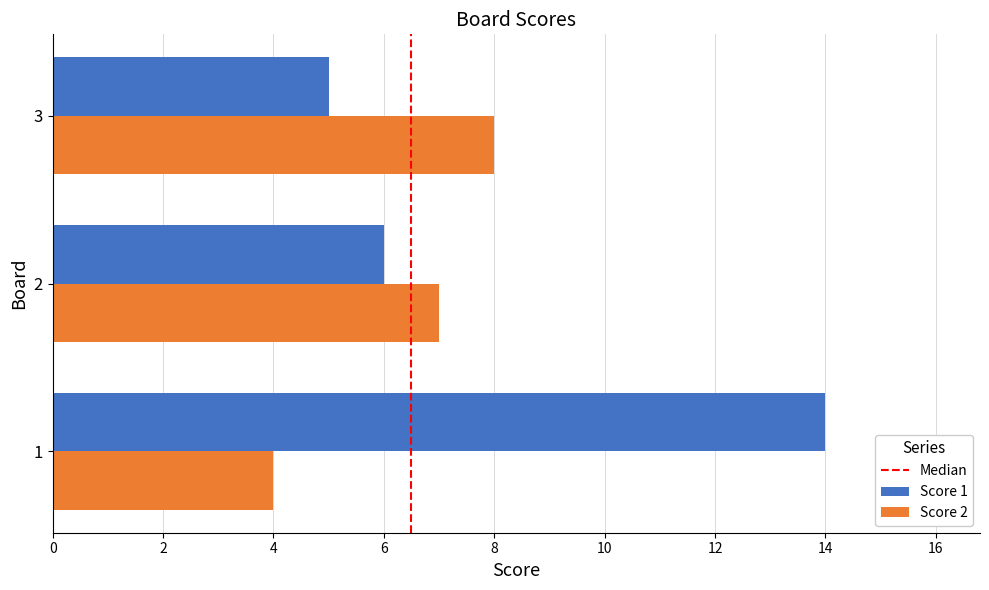

Count the Score 1 values in the range 5 to 14.

3